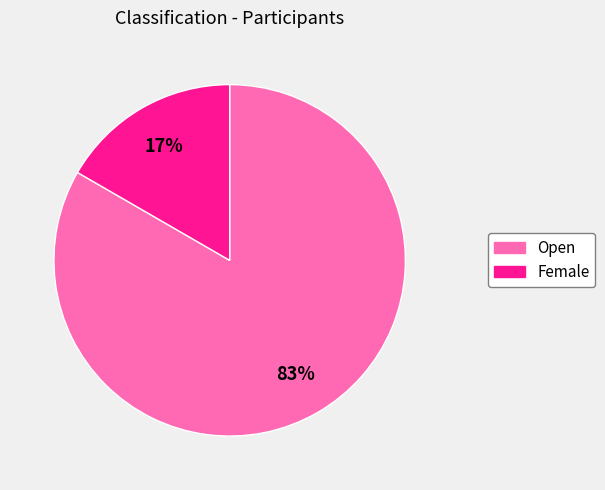

Which has a higher value, Open or Female?

Open